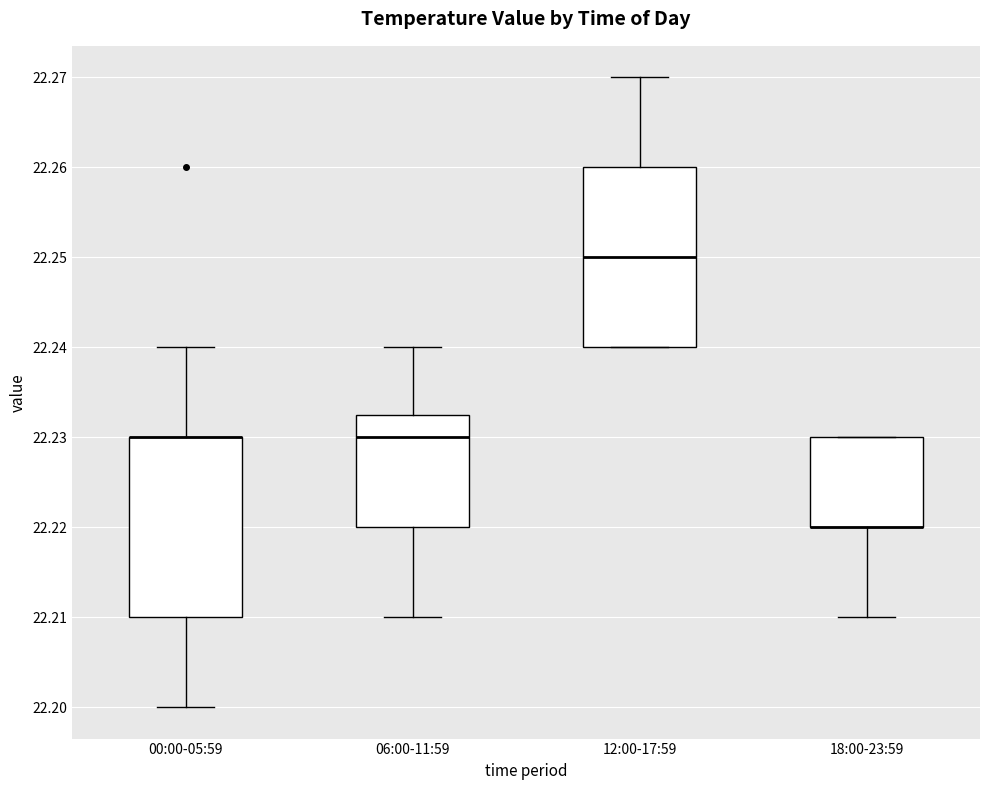

Reading left to right, transcribe this box plot: for each box, give where its median line is, the range the box spans, and where its two whiskers end, as read against the y-axis. The values are not printed on the chart, so give them approximately, as read against the axis.

00:00-05:59: median 22.230 (drawn on the box's upper edge), box 22.210 to 22.230, whiskers 22.200 to 22.240
06:00-11:59: median 22.230, box 22.220 to 22.233, whiskers 22.210 to 22.240
12:00-17:59: median 22.250, box 22.240 to 22.260, whiskers 22.240 to 22.270
18:00-23:59: median 22.220 (drawn on the box's lower edge), box 22.220 to 22.230, whiskers 22.210 to 22.230